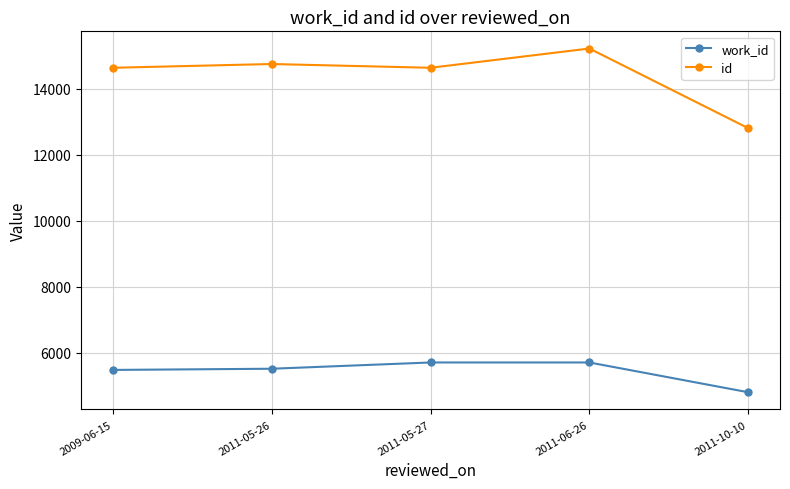

What is the maximum value shown in the chart?

15226